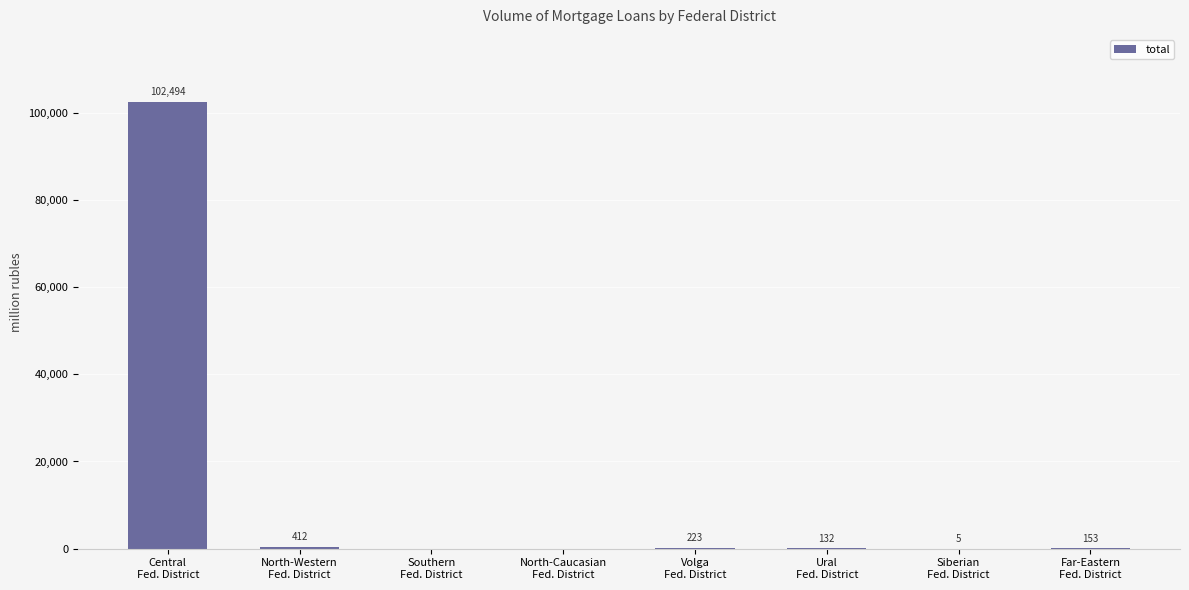

What is the sum of all values?

103419